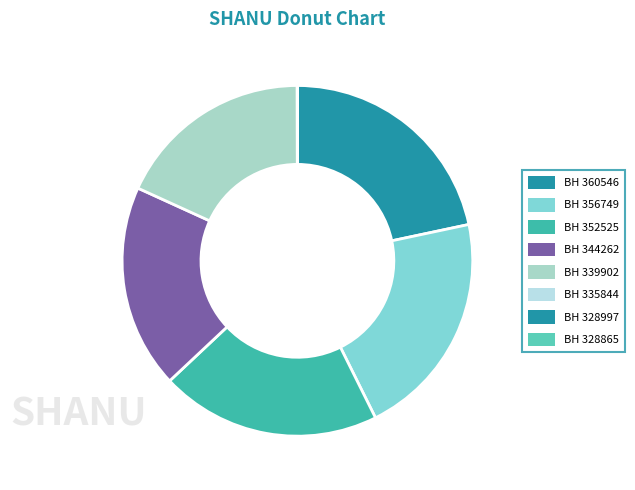

To the nearest percent, what is the difference between the largest and smallest slice percentages?

22%